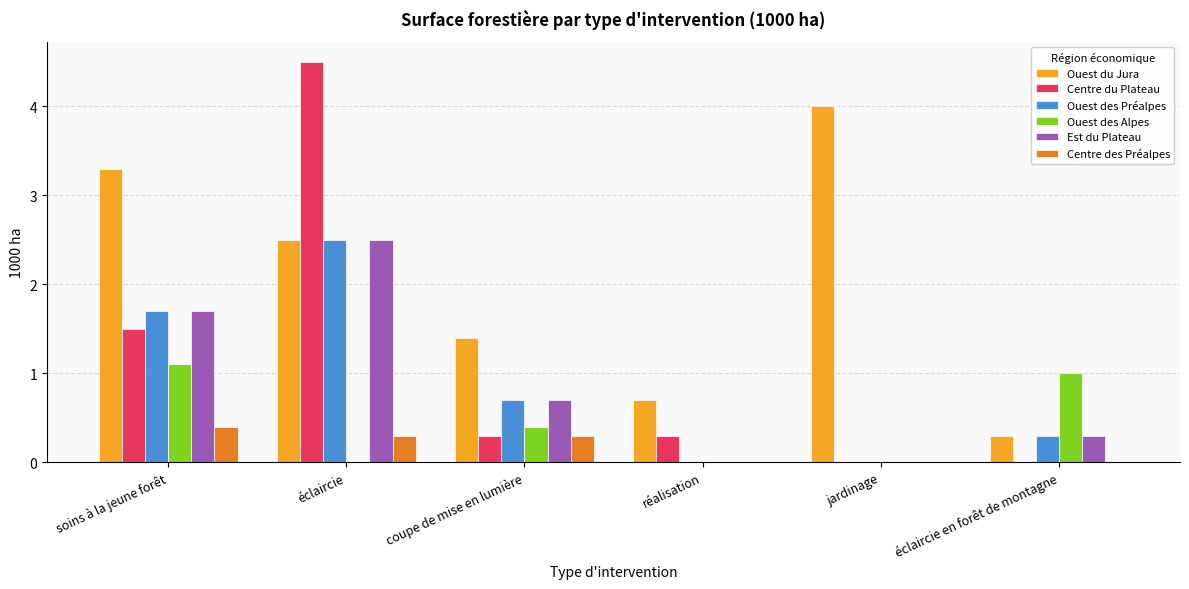

Does the chart contain stacked bars?

No